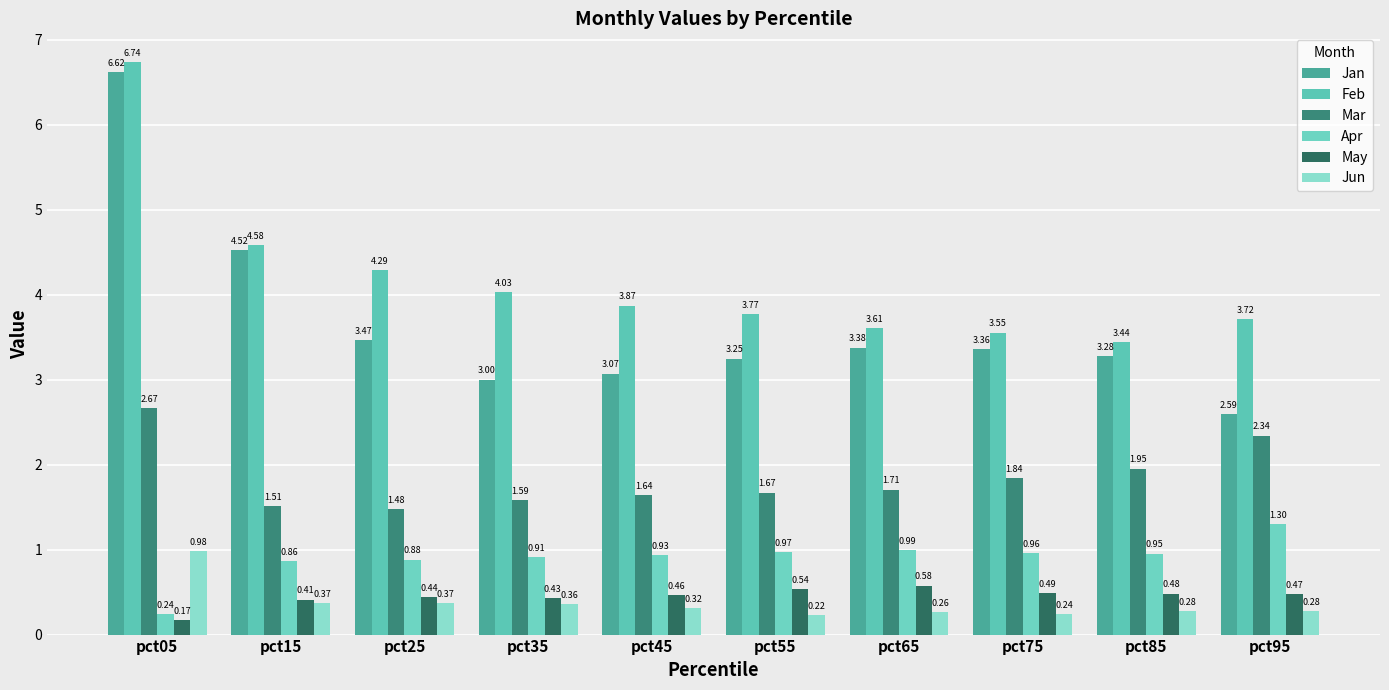

How many categories are shown in the chart?

10